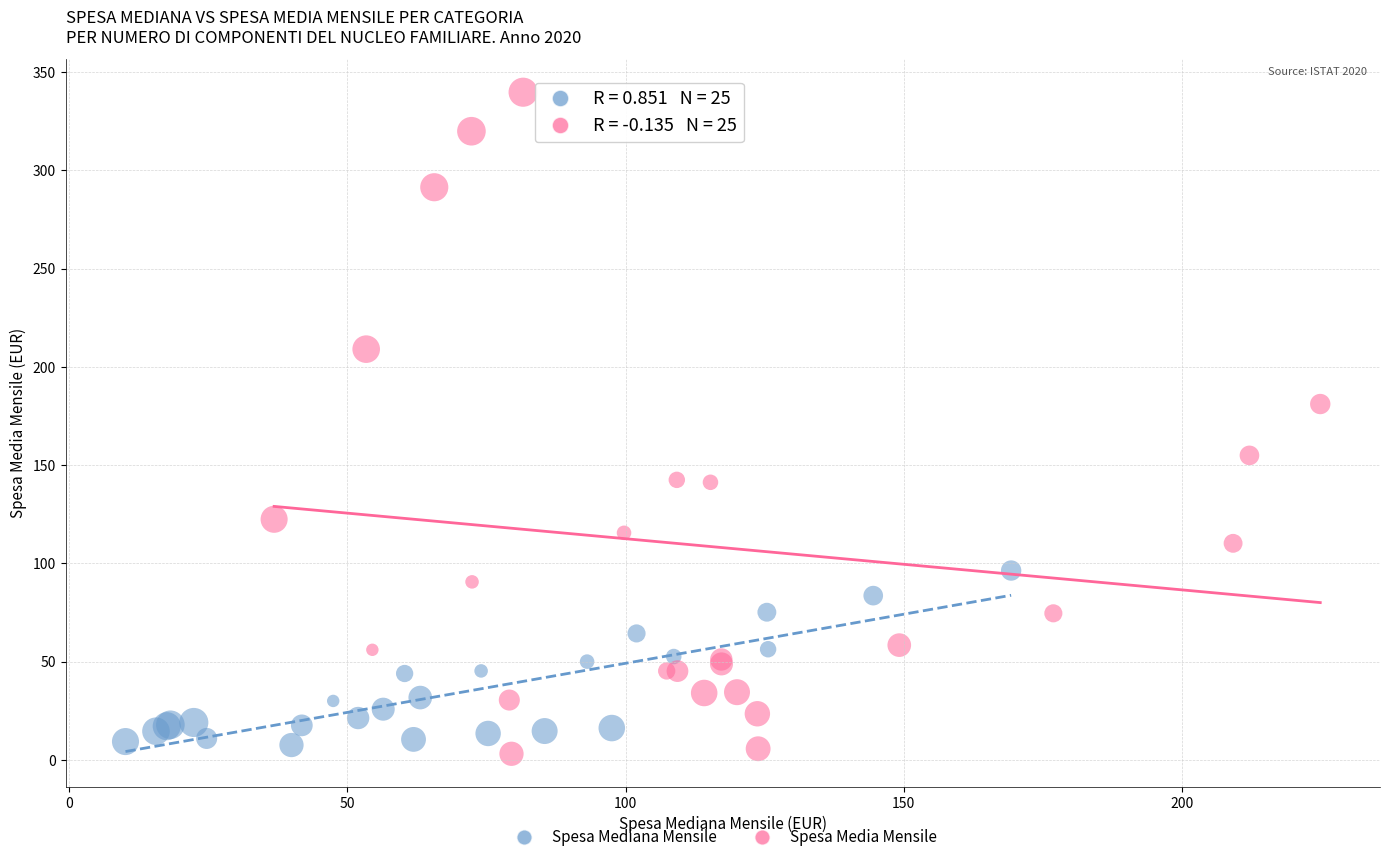

What are all the series names shown in the legend?

Spesa Mediana Mensile, Spesa Media Mensile